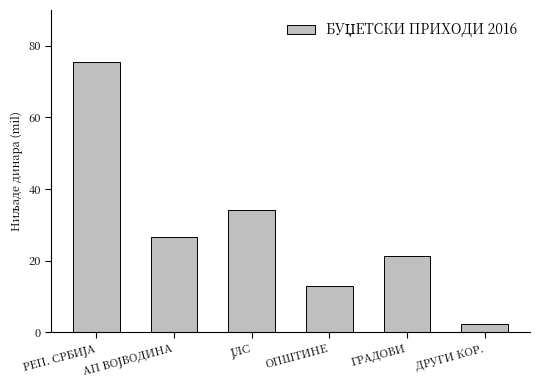

Which label corresponds to the smallest value in the chart?

ДРУГИ КОР.